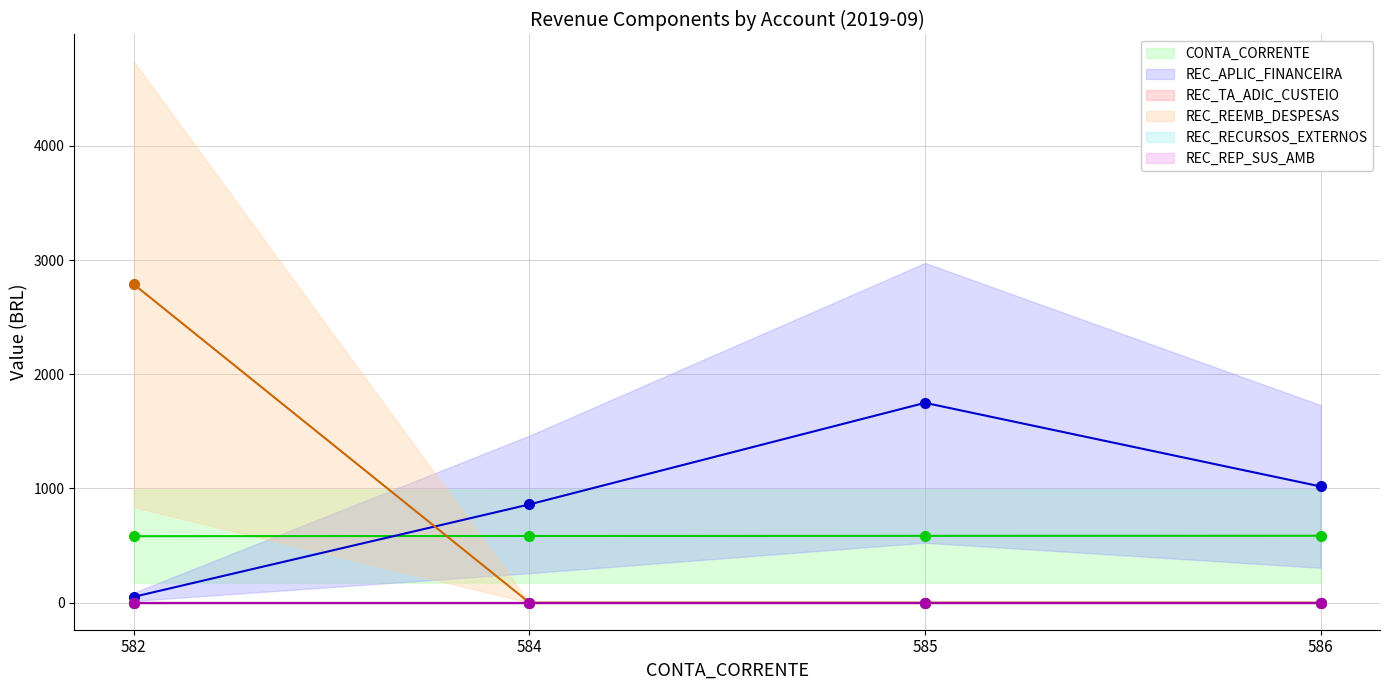

The value of REC_REEMB_DESPESAS at 586 is 0.0. True or false?

True